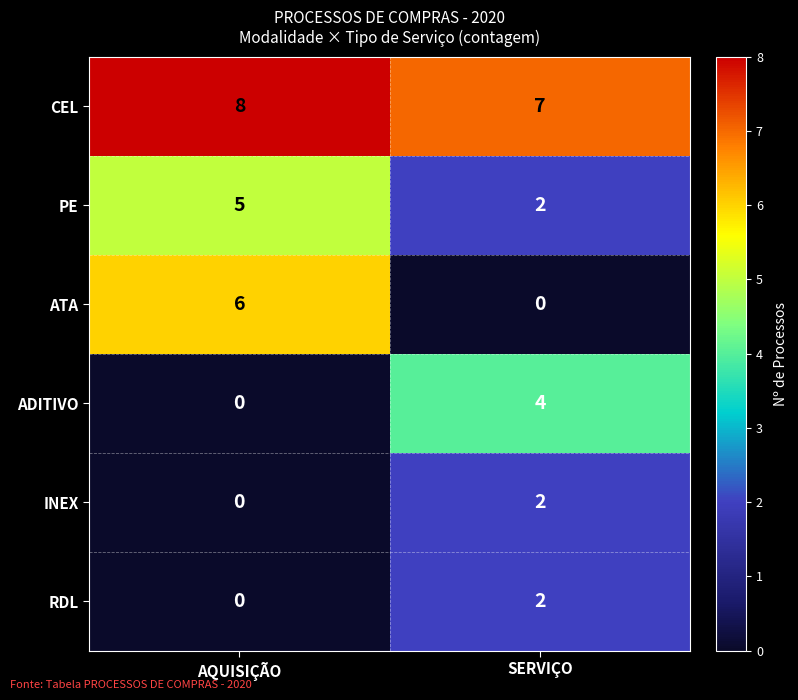

Reading left to right, transcribe all the data shown in this chart.

CEL: 8	7
PE: 5	2
ATA: 6	0
ADITIVO: 0	4
INEX: 0	2
RDL: 0	2